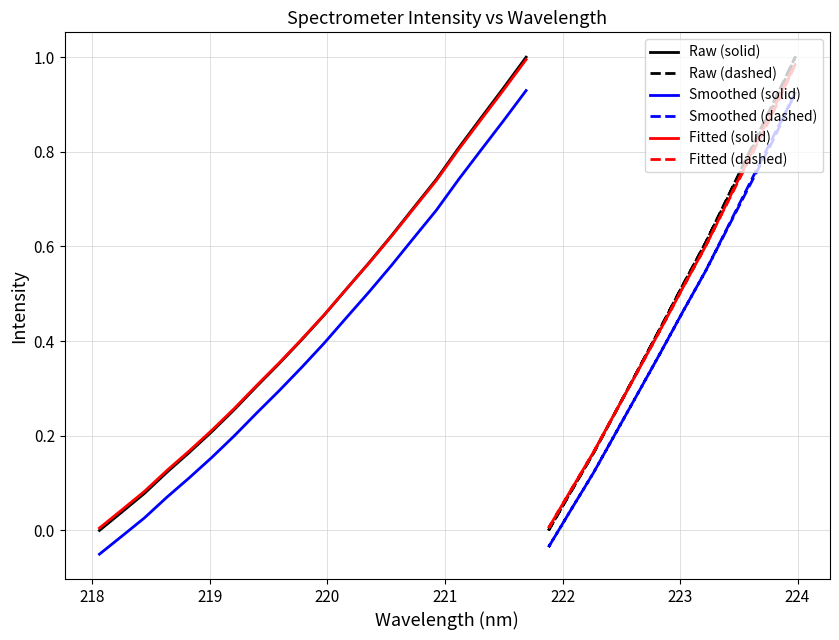

True or false: Smoothed (solid) and Fitted (solid) cross at least once.

False